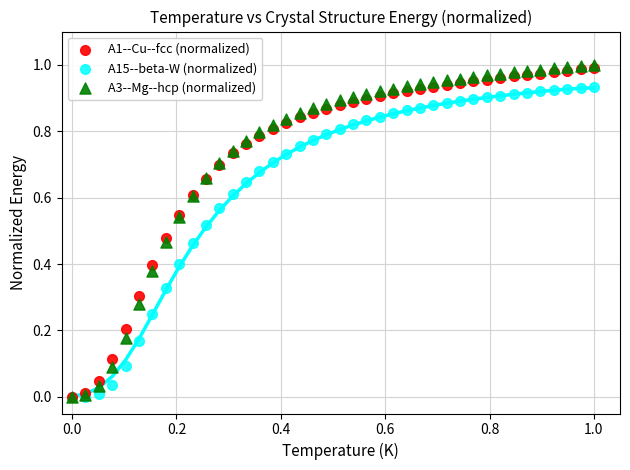

What are all the series names shown in the legend?

A1--Cu--fcc (normalized), A15--beta-W (normalized), A3--Mg--hcp (normalized)